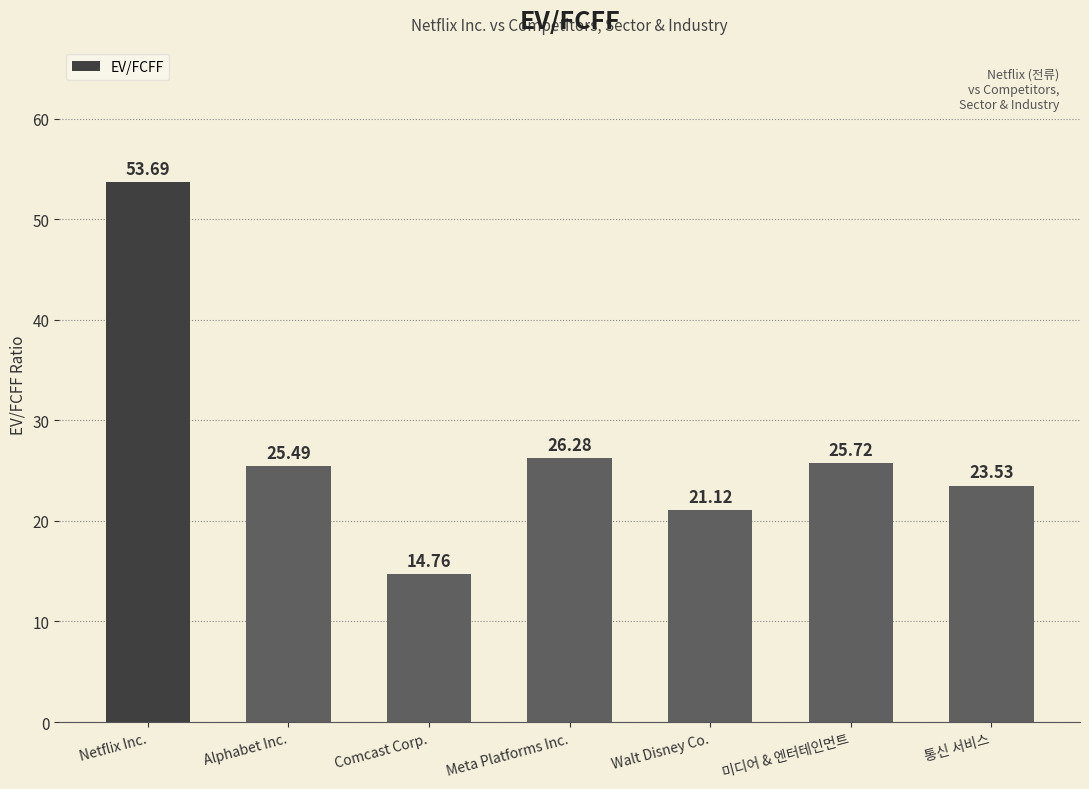

What position from the right is 미디어 & 엔터테인먼트?

2